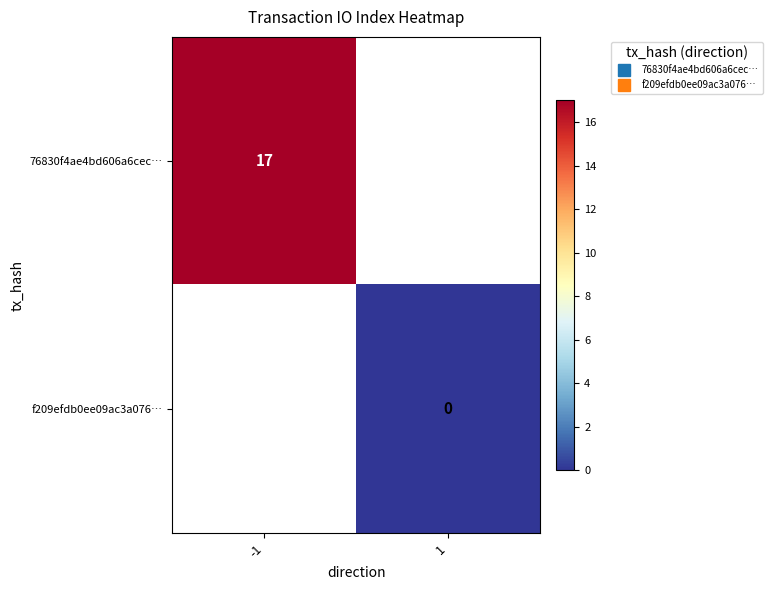

Between 1 and -1, which is larger?

-1